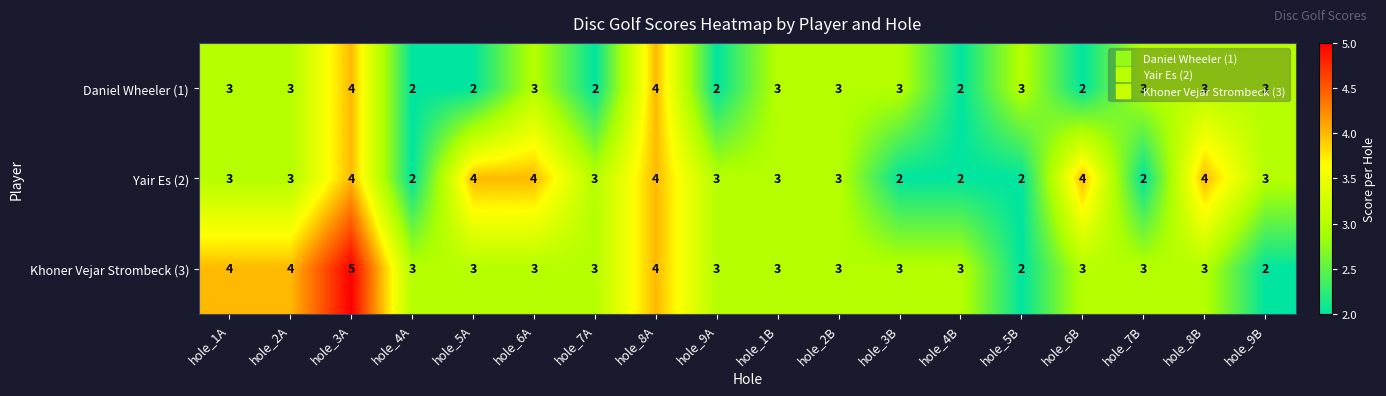

At which category is the sum across all series the highest?

hole_3A